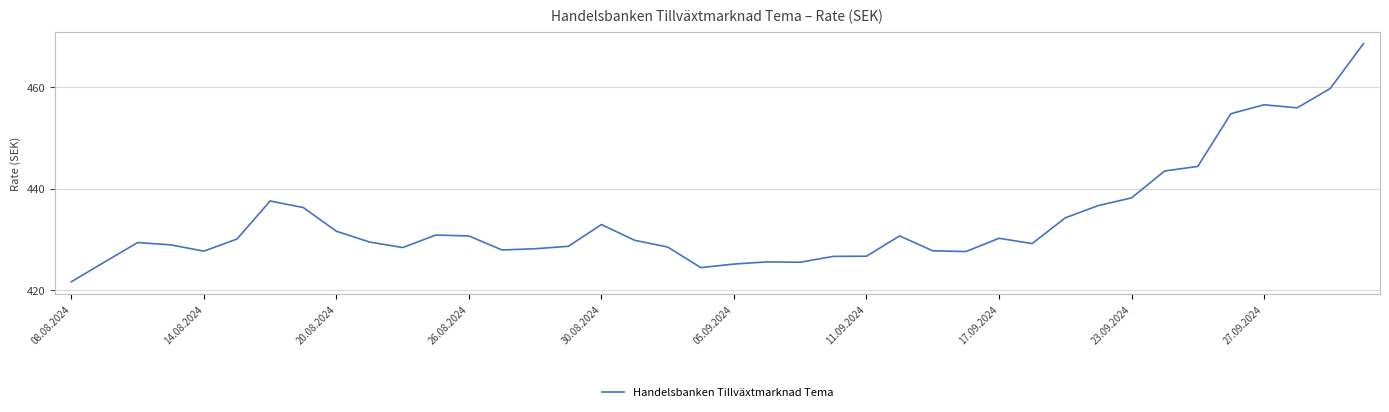

What is the greatest value displayed?

468.6